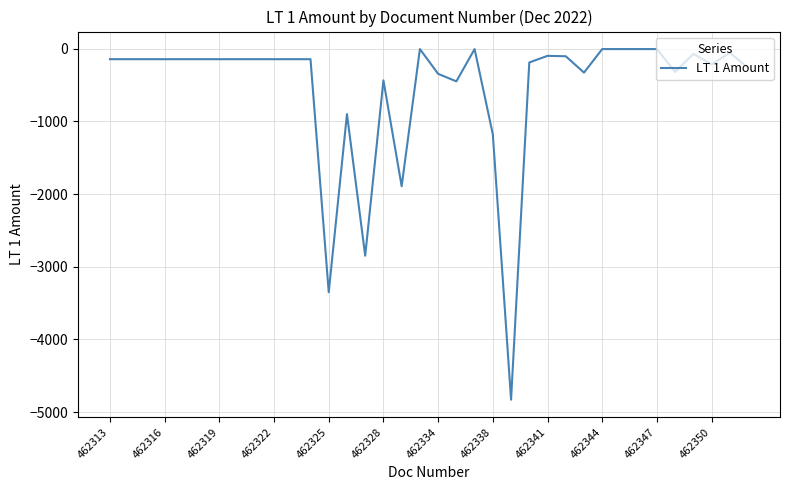

Does the chart display data point markers on the line(s)?

No